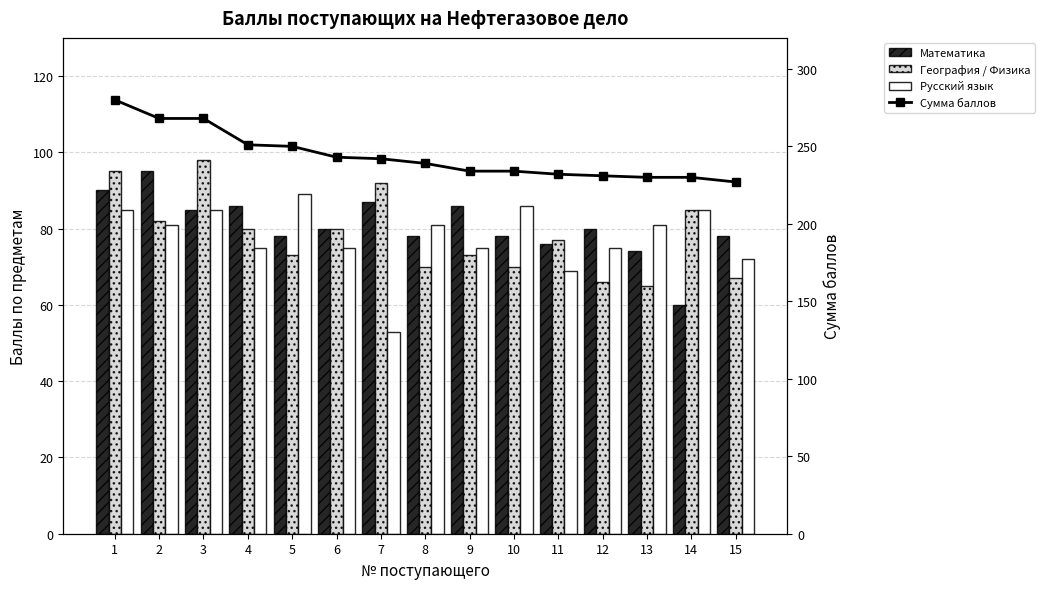

How many groups of bars are there?

15